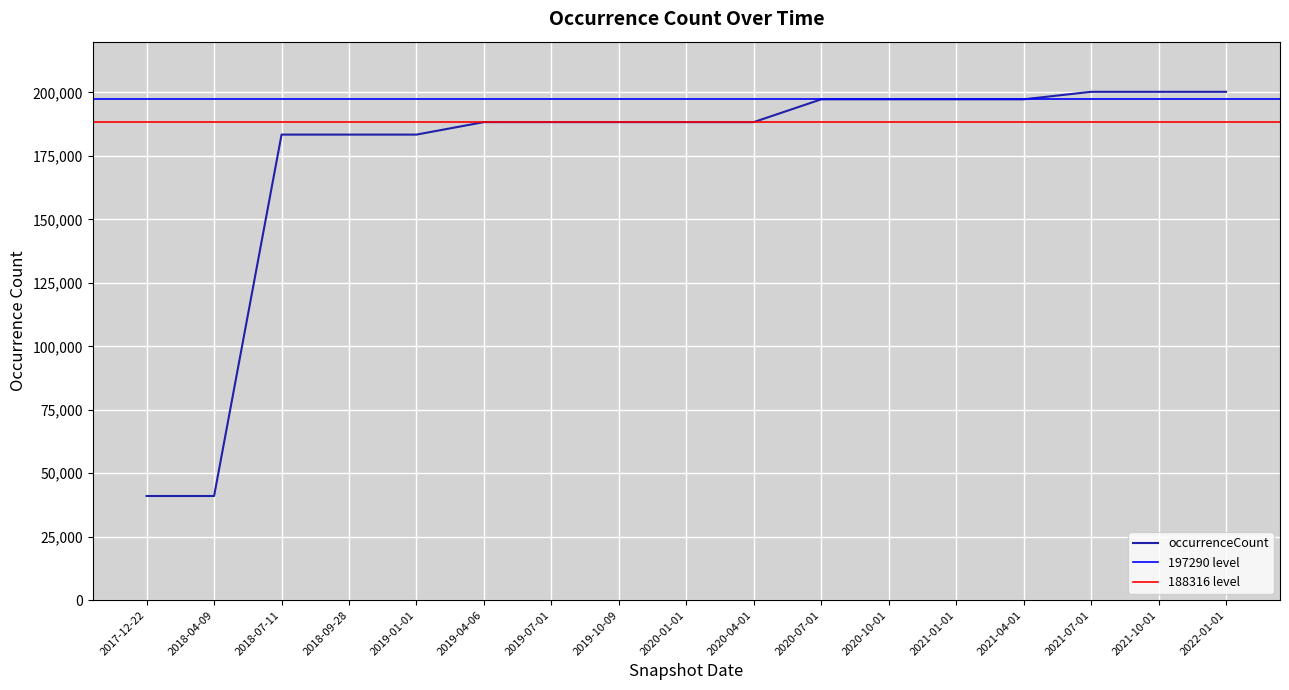

What is the change in value from 2018-04-09 to 2020-01-01?

+147284